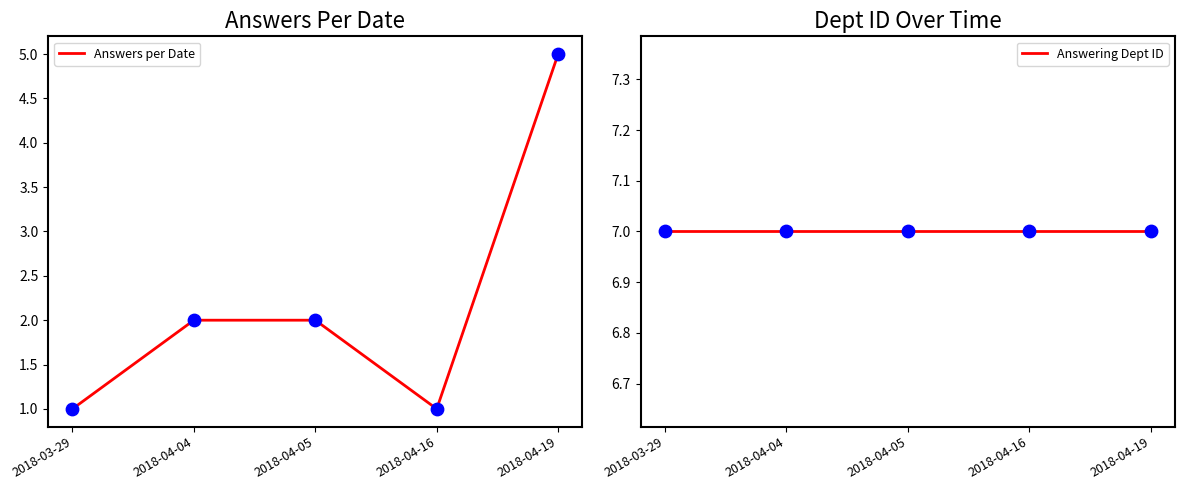

Which series has the largest Y range (max minus min)?

Answers per Date